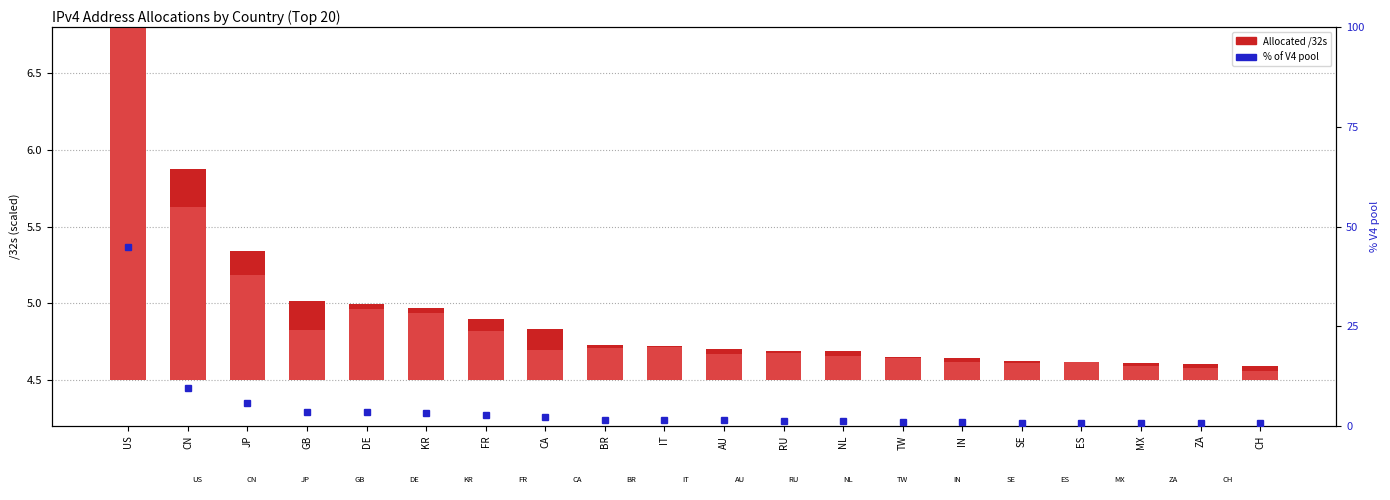

At which category does the chart reach its minimum across all series?

CH